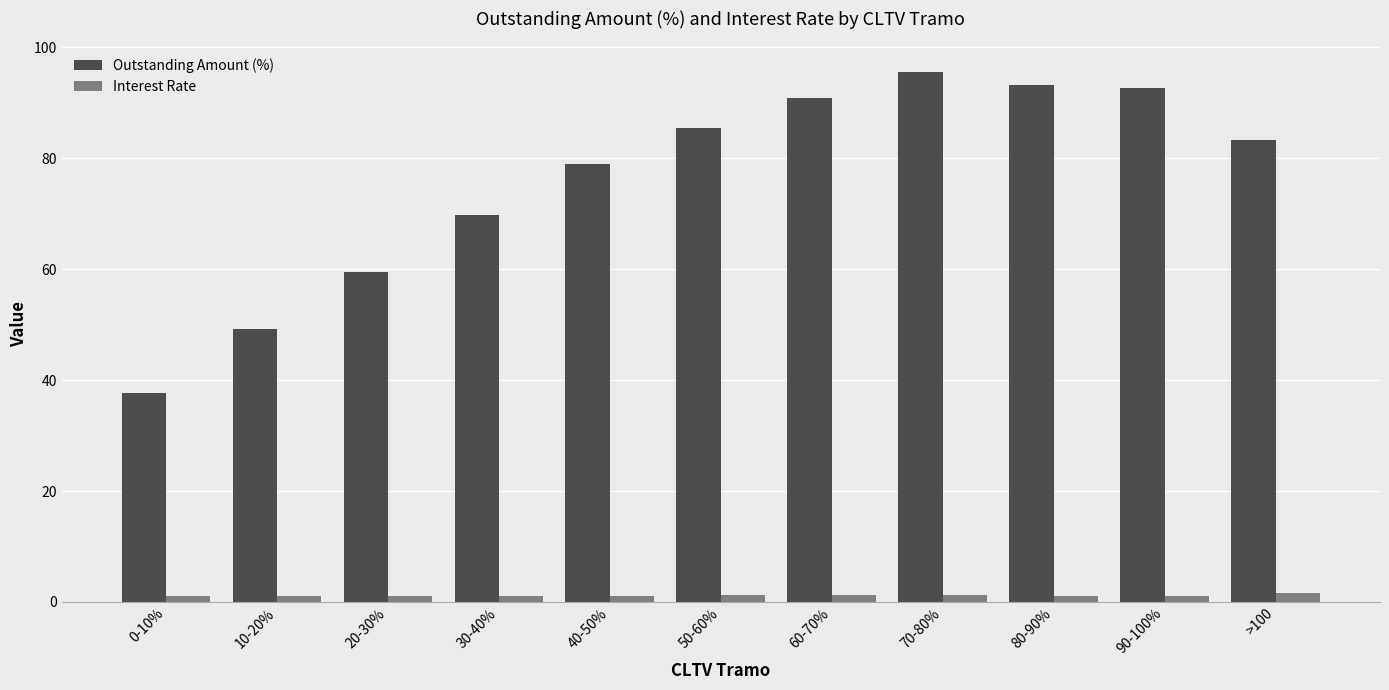

What is the approximate value of Interest Rate at 70-80%?

1.2